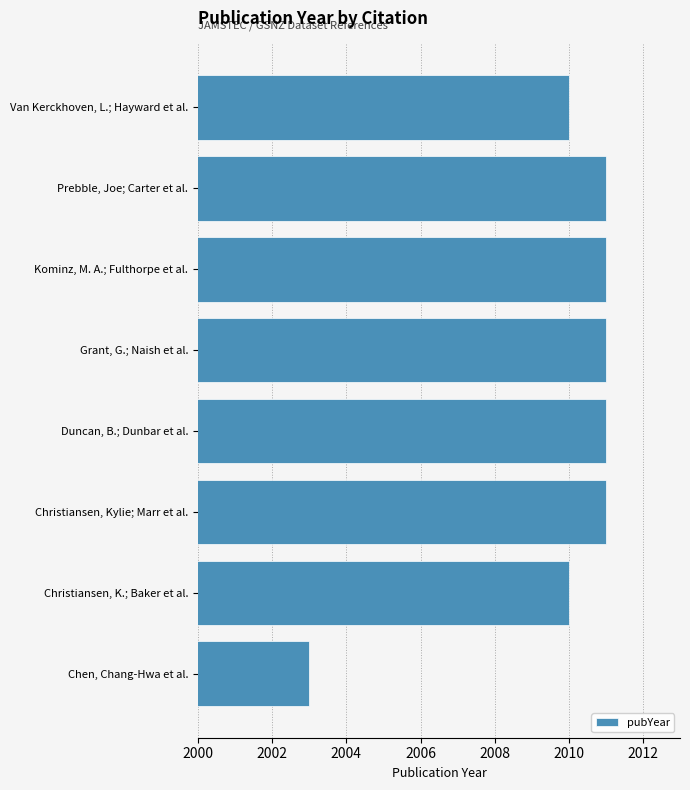

What is the ratio of the value at Christiansen, K.; Baker et al. to the value at Kominz, M. A.; Fulthorpe et al.?

1.0